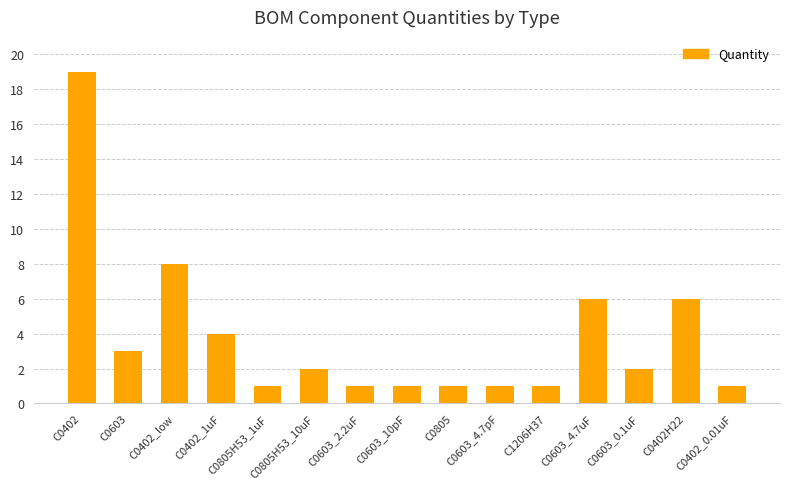

What is the greatest value displayed?

19